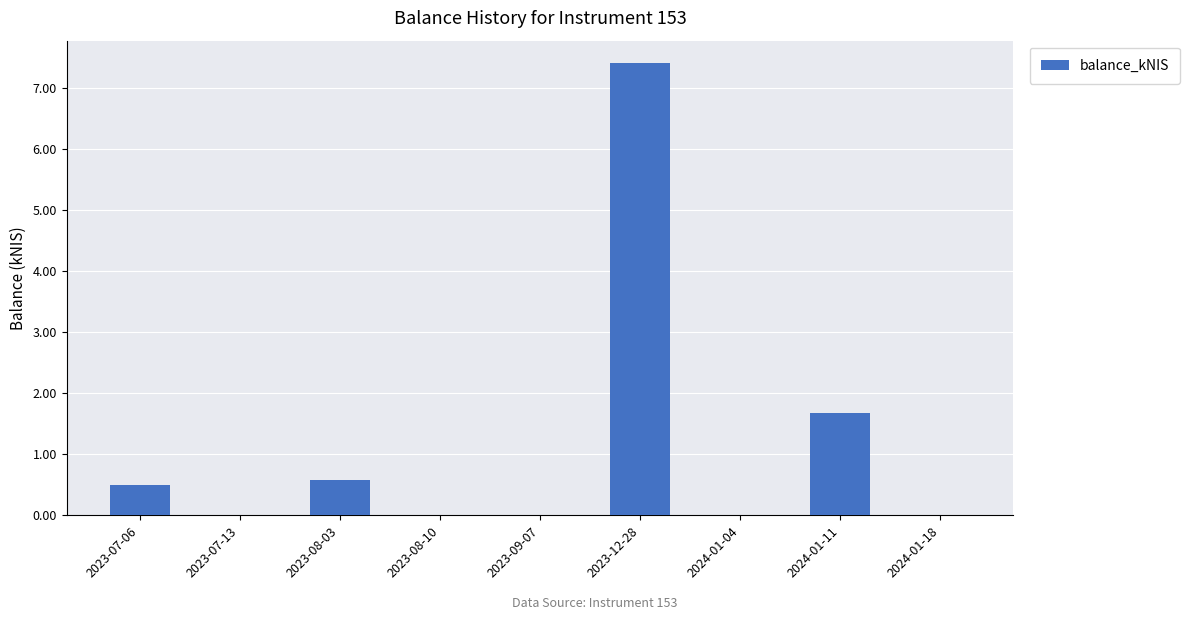

What is the average value?

1.1